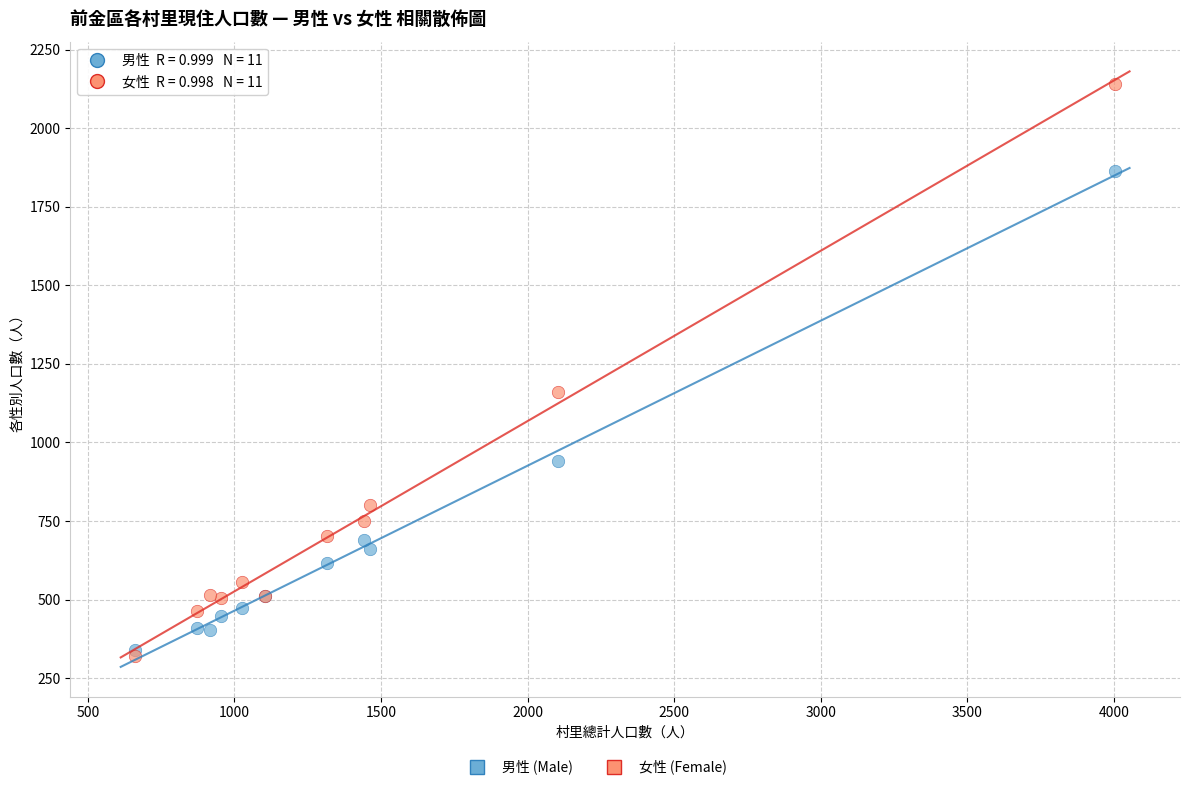

Which series has the widest spread of Y values?

女性 (Female)